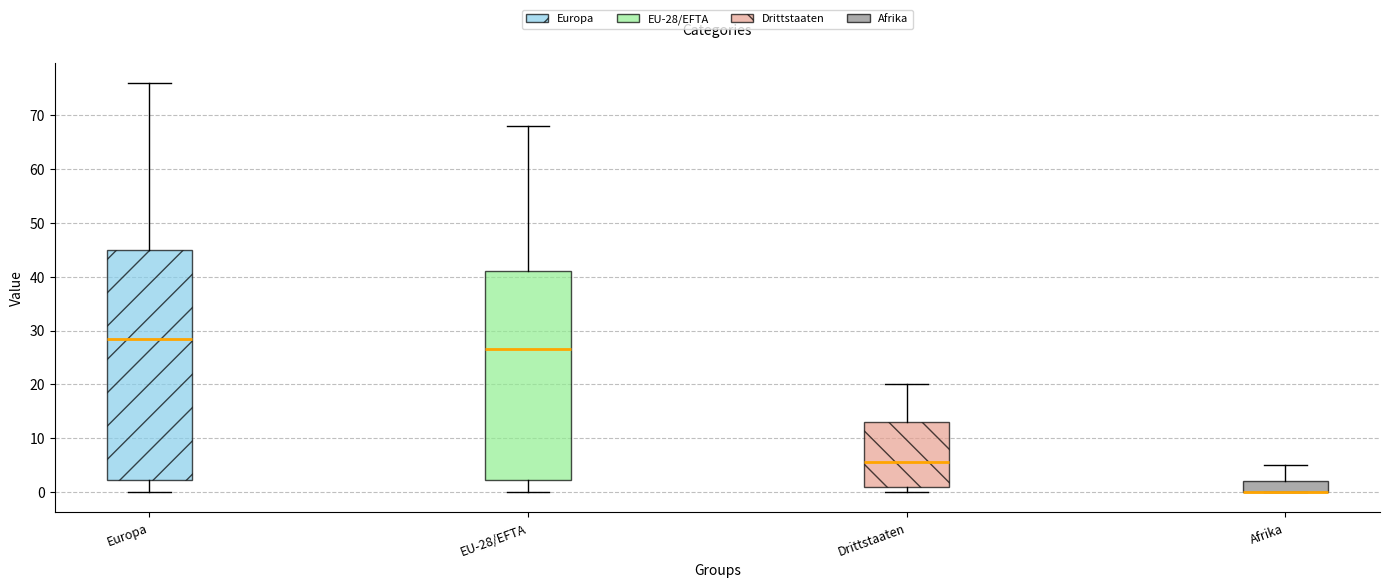

Which box is the tallest, from its lower edge to its upper edge?

Europa